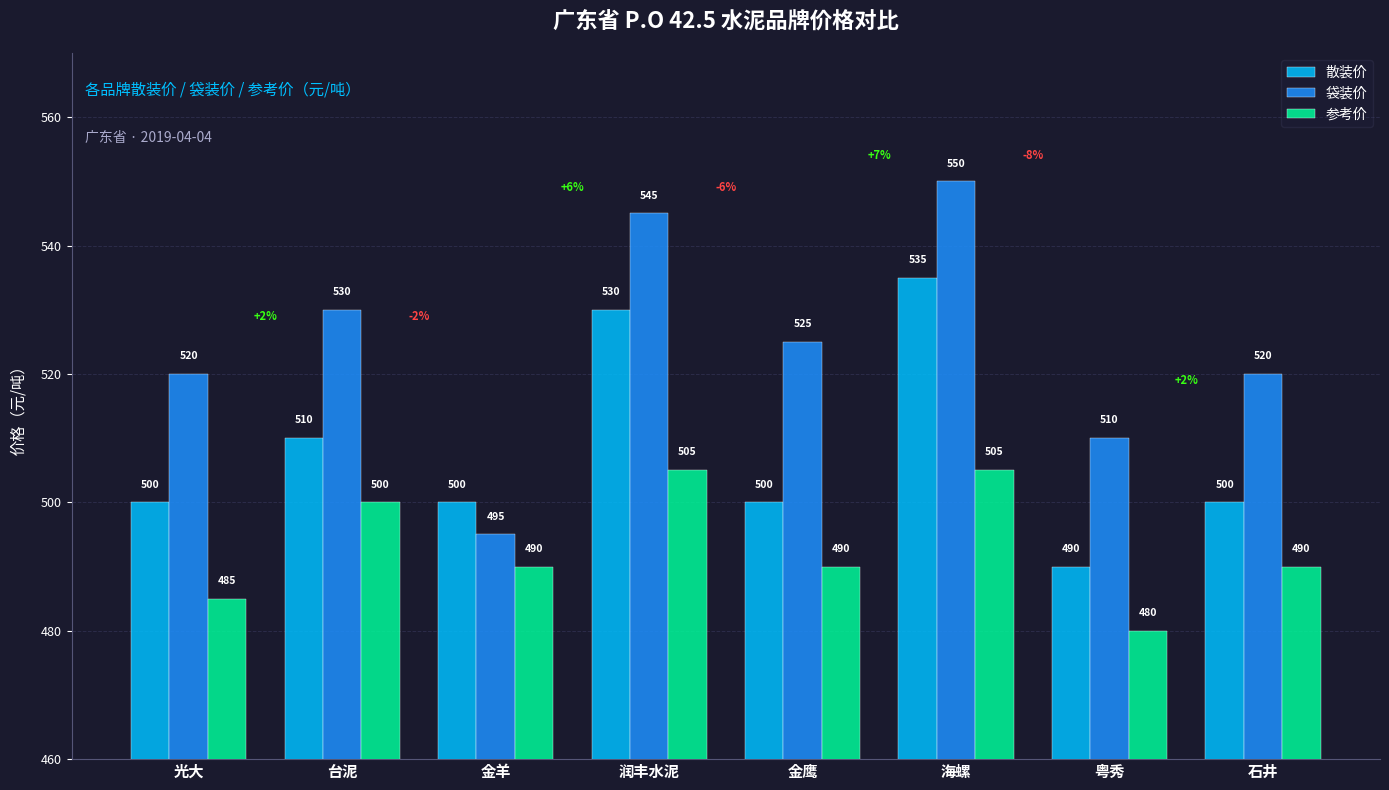

What is the difference between the 参考价 values at 粤秀 and 金鹰?

10